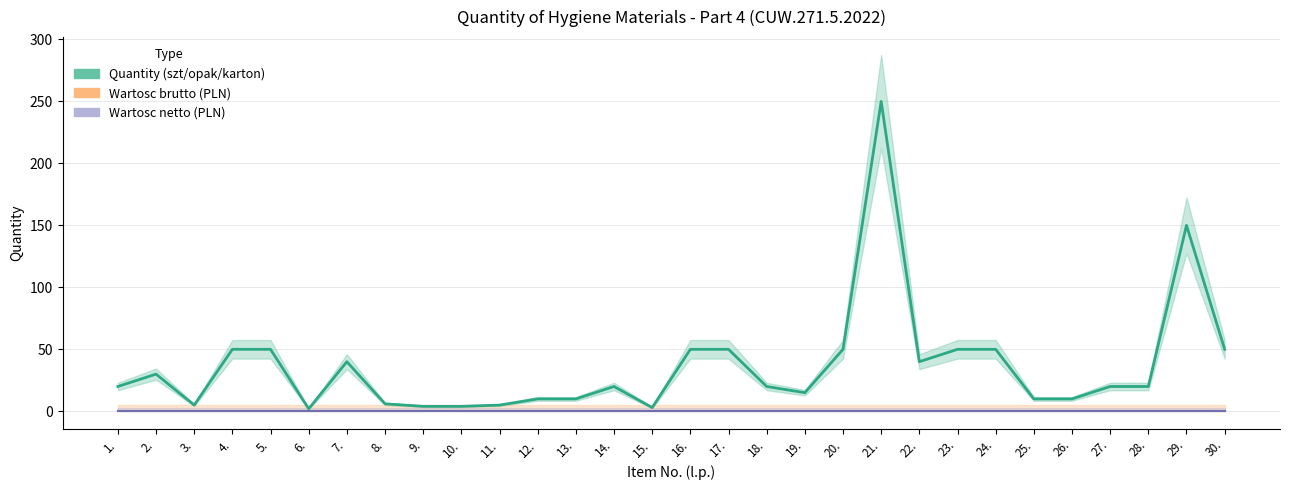

Where is the first local maximum for Quantity (szt/opak/karton)?

2.